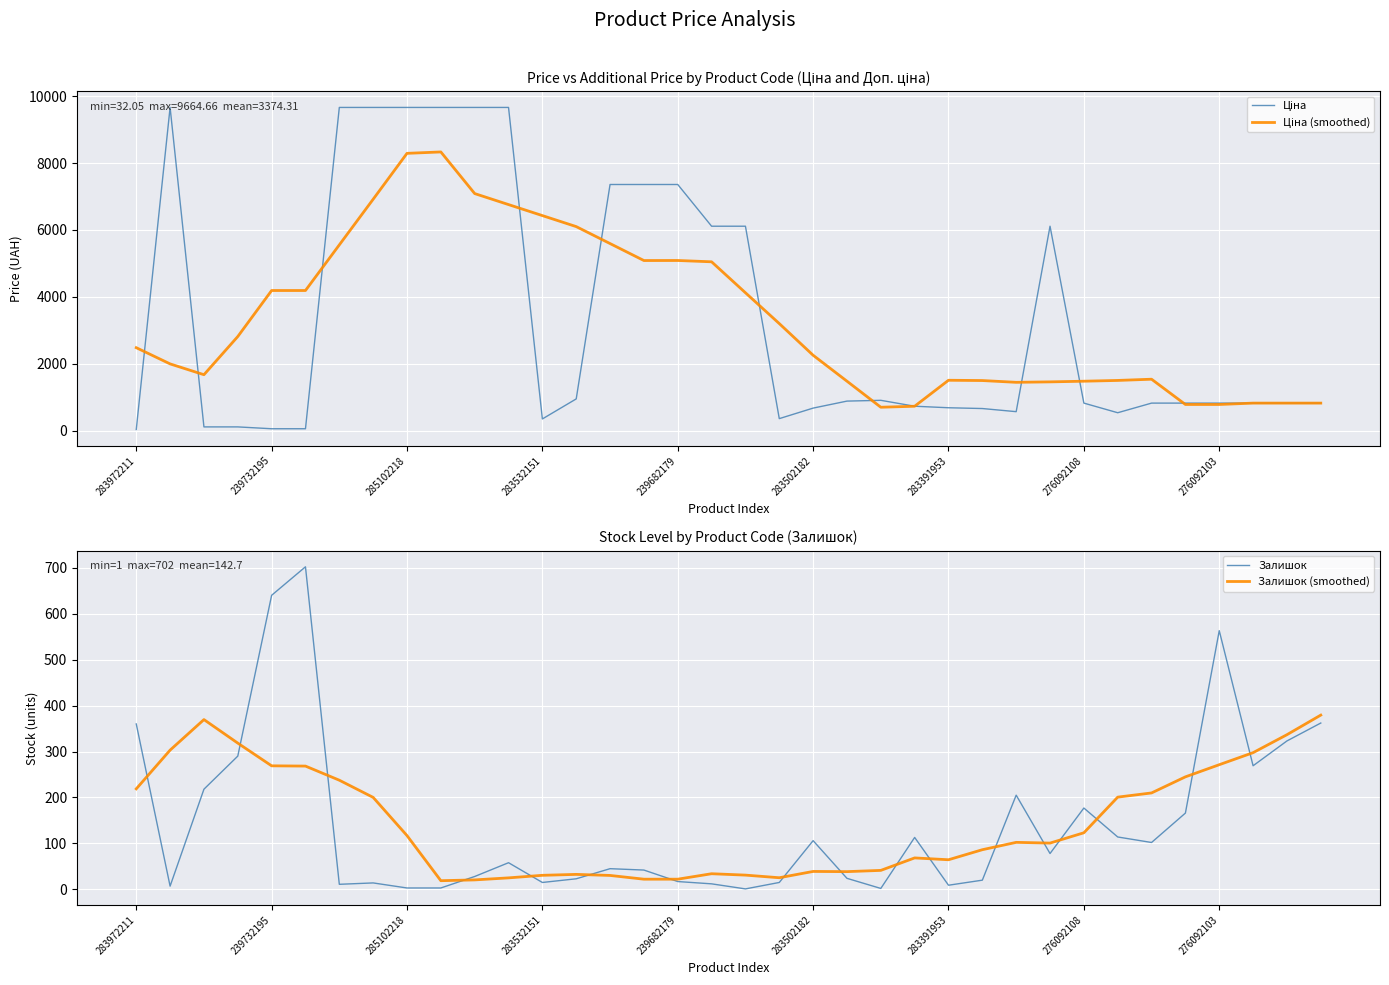

Between 35 and 13, which is larger?

13